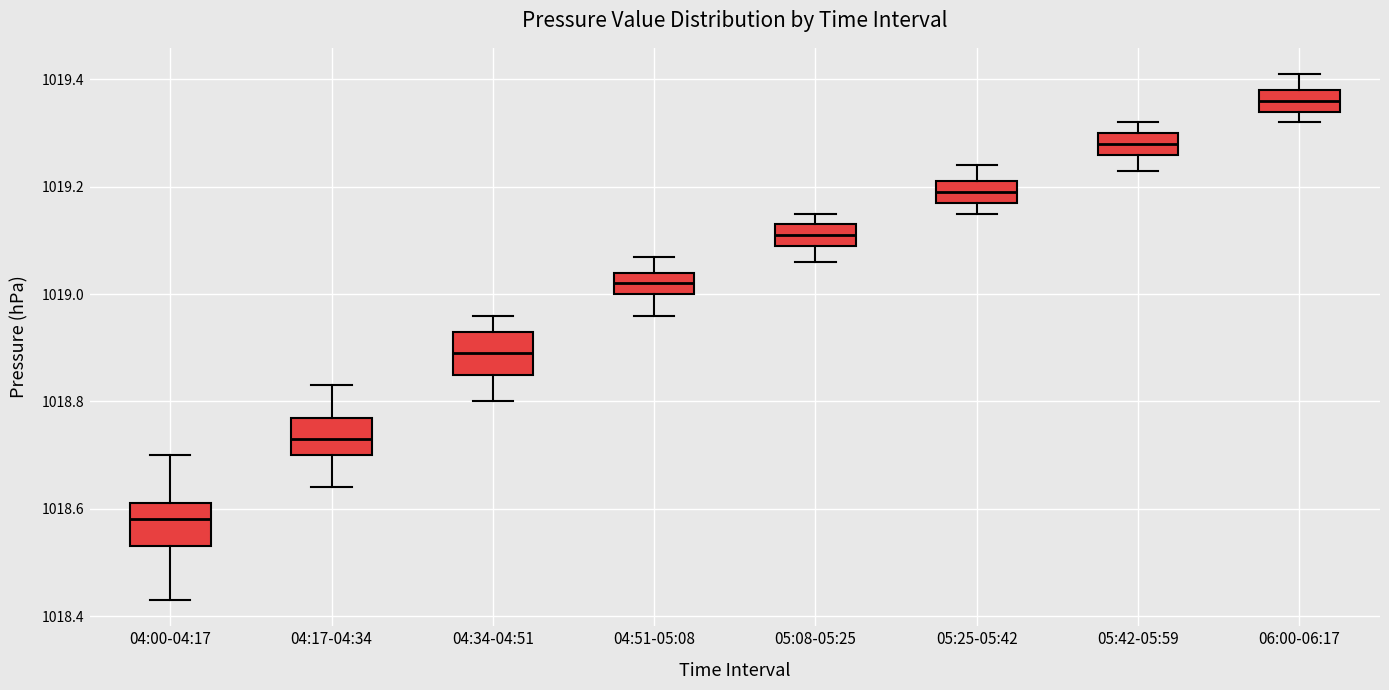

Reading left to right, read every box against the y-axis: the position of its median line, the range the box covers, and the ends of its whiskers. The values are not printed on the chart, so give them approximately, as read against the axis.

04:00-04:17: median 1018.58, box 1018.54 to 1018.62, whiskers 1018.44 to 1018.70
04:17-04:34: median 1018.74, box 1018.70 to 1018.78, whiskers 1018.64 to 1018.84
04:34-04:51: median 1018.90, box 1018.86 to 1018.94, whiskers 1018.80 to 1018.96
04:51-05:08: median 1019.02, box 1019.00 to 1019.04, whiskers 1018.96 to 1019.08
05:08-05:25: median 1019.12, box 1019.10 to 1019.14, whiskers 1019.06 to 1019.16
05:25-05:42: median 1019.20, box 1019.18 to 1019.22, whiskers 1019.16 to 1019.24
05:42-05:59: median 1019.28, box 1019.26 to 1019.30, whiskers 1019.24 to 1019.32
06:00-06:17: median 1019.36, box 1019.34 to 1019.38, whiskers 1019.32 to 1019.42